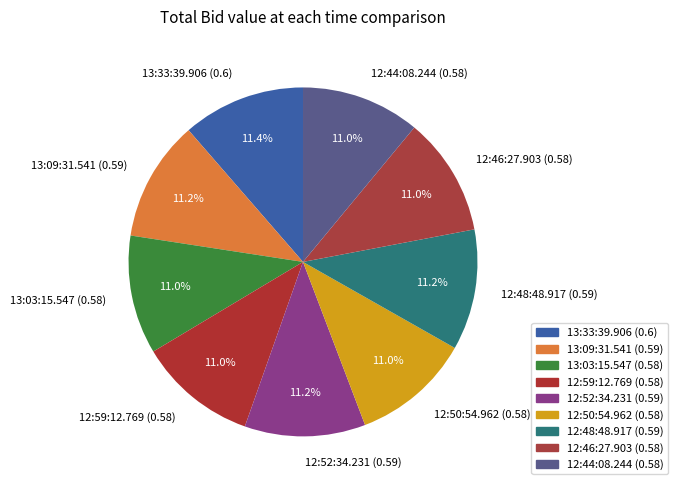

How many slices are in this pie chart?

9